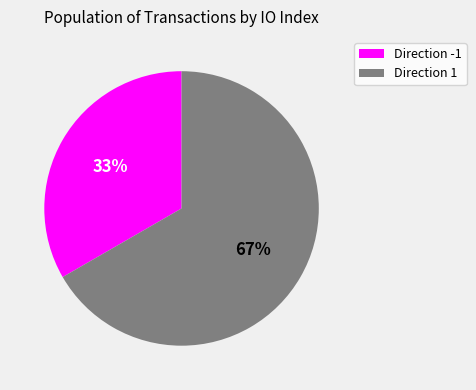

True or false: Direction -1 accounts for 33% of the total.

True